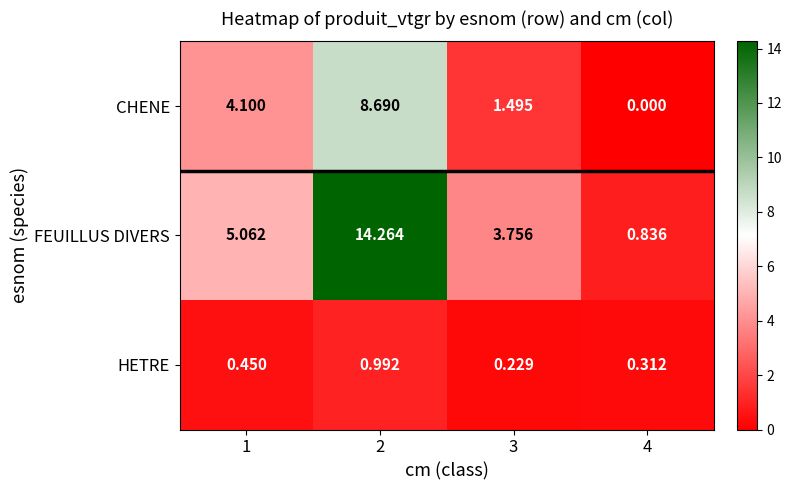

Rank the series by their average value, from lowest to highest.

HETRE, CHENE, FEUILLUS DIVERS